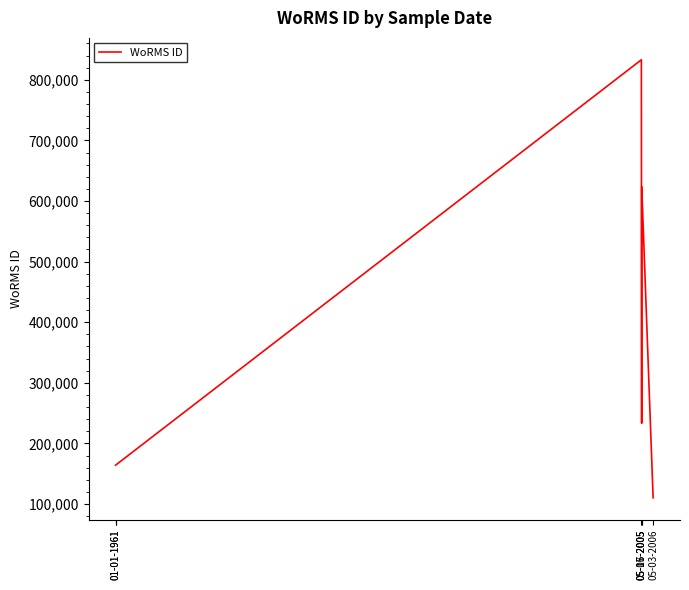

Reading left to right, transcribe all the data shown in this chart.

164053	164053	833053	233378	623628	110328